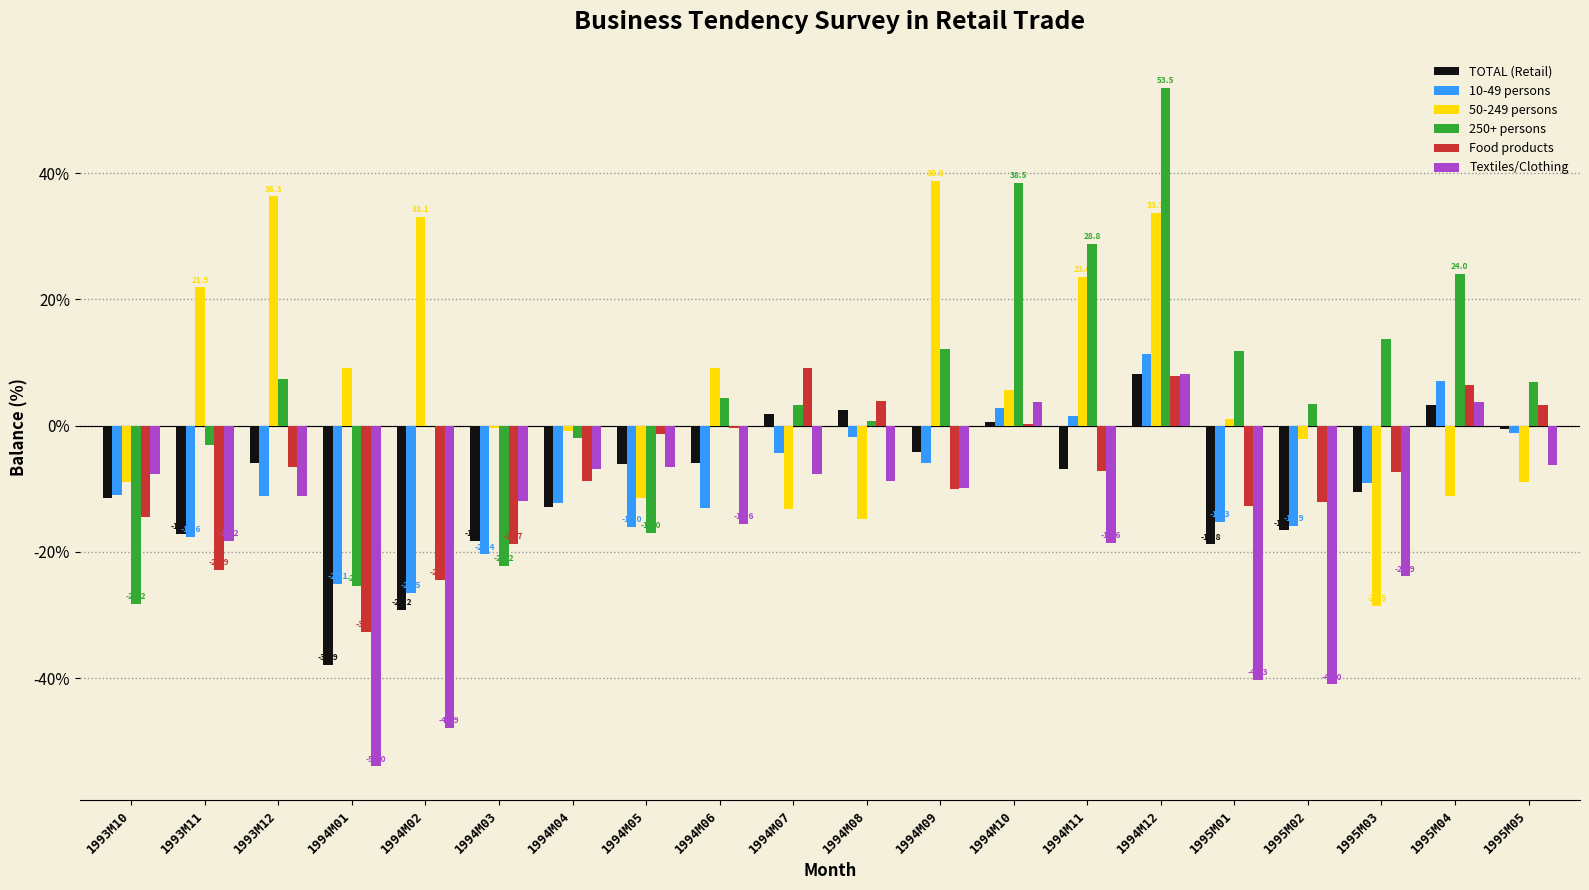

The value of Food products at 1994M03 is -18.7. True or false?

True